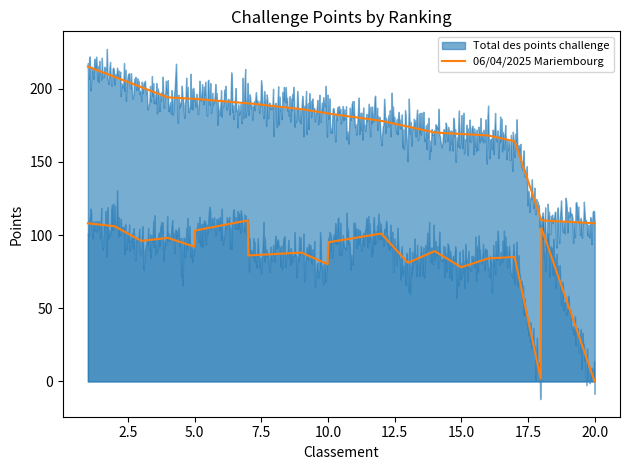

Reading left to right, transcribe all the data shown in this chart.

Total des points challenge: 1=215	2=208	3=201	4=194	5=193	5=193	7=190	7=190	9=186	10=183	10=183	12=178	13=174	14=170	15=169	16=168	17=164	18=110	18=110	20=108
06/04/2025 Mariembourg: 1=108	2=106	3=96	4=98	5=92	5=103	7=110	7=86	9=88	10=80	10=95	12=101	13=81	14=89	15=78	16=84	17=85	18=0	18=105	20=0